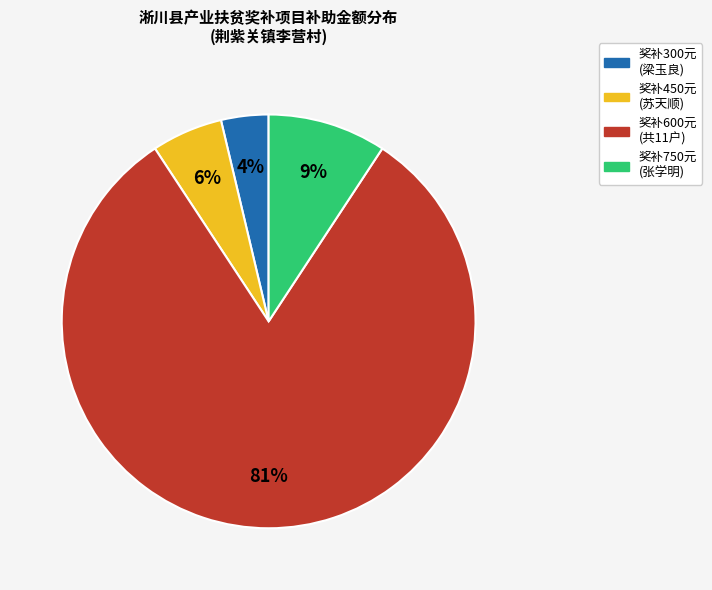

Is there any slice that represents more than half of the pie?

Yes